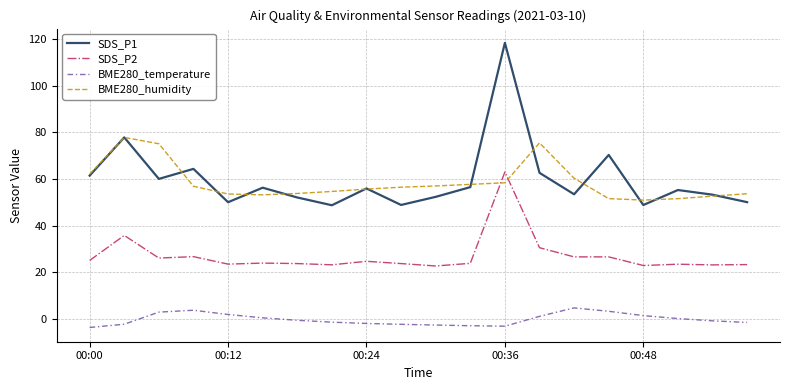

True or false: BME280_temperature and BME280_humidity intersect in this chart.

False